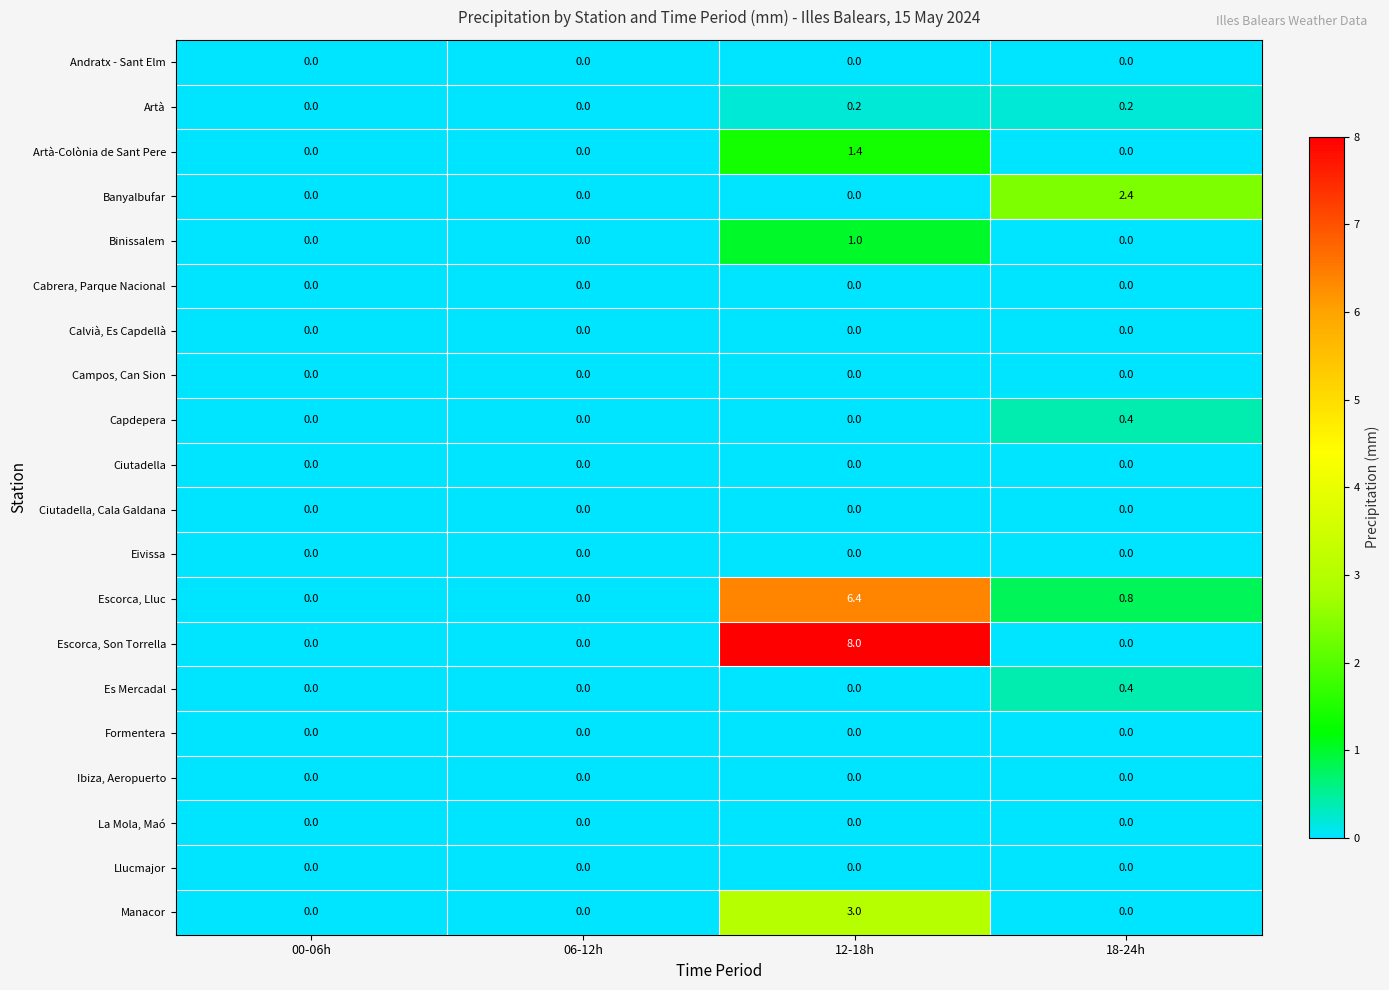

Count the Artà values in the range 0 to 1.

4